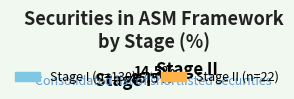

How many slices are in this pie chart?

2